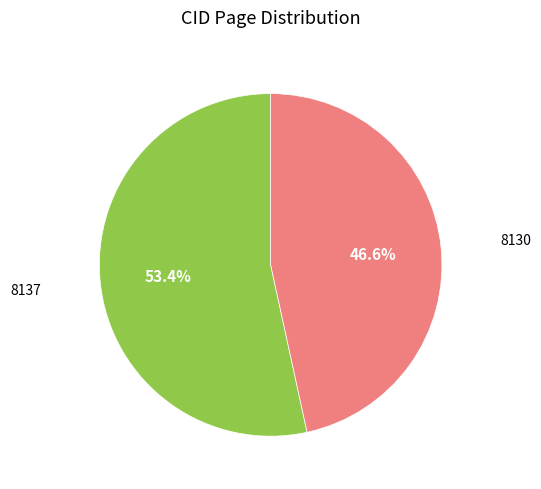

How many slices are in this pie chart?

2